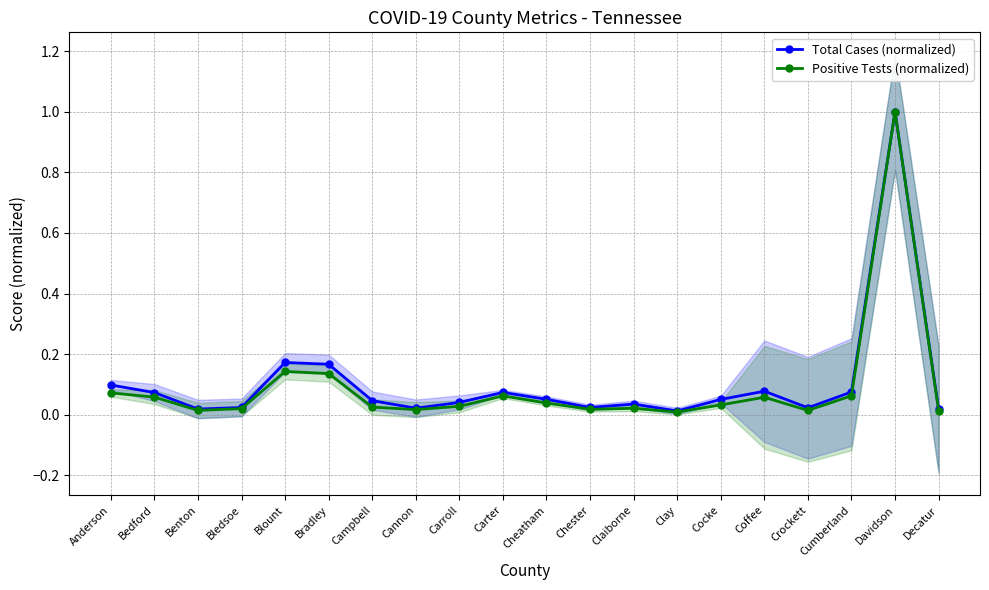

List the series in order of their peak value, lowest first.

Total Cases (normalized), Positive Tests (normalized)